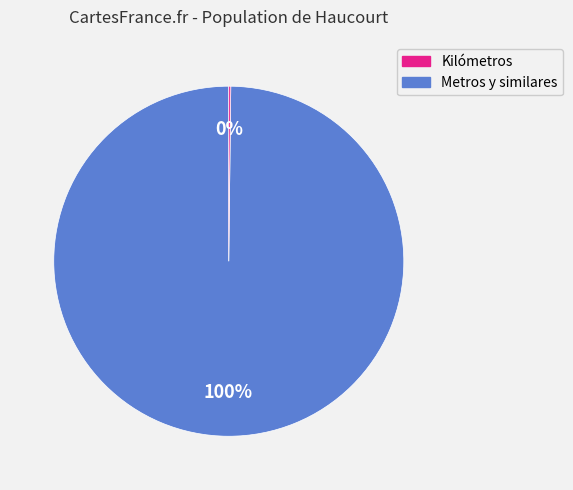

Is there a majority slice in this chart?

Yes